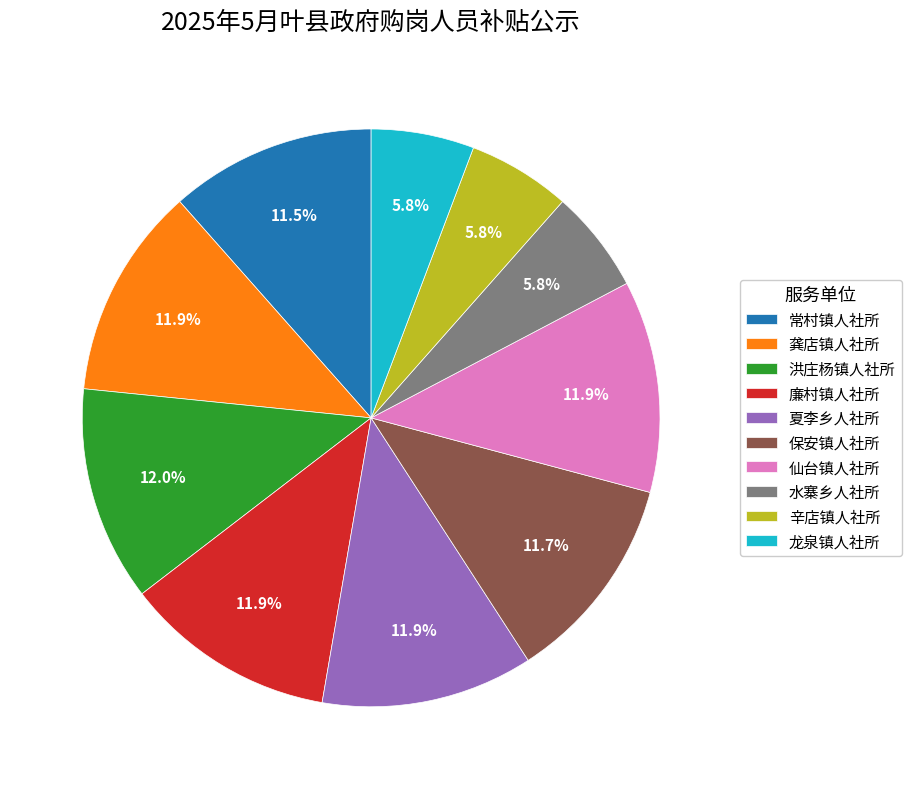

Count the number of slices in the pie.

10